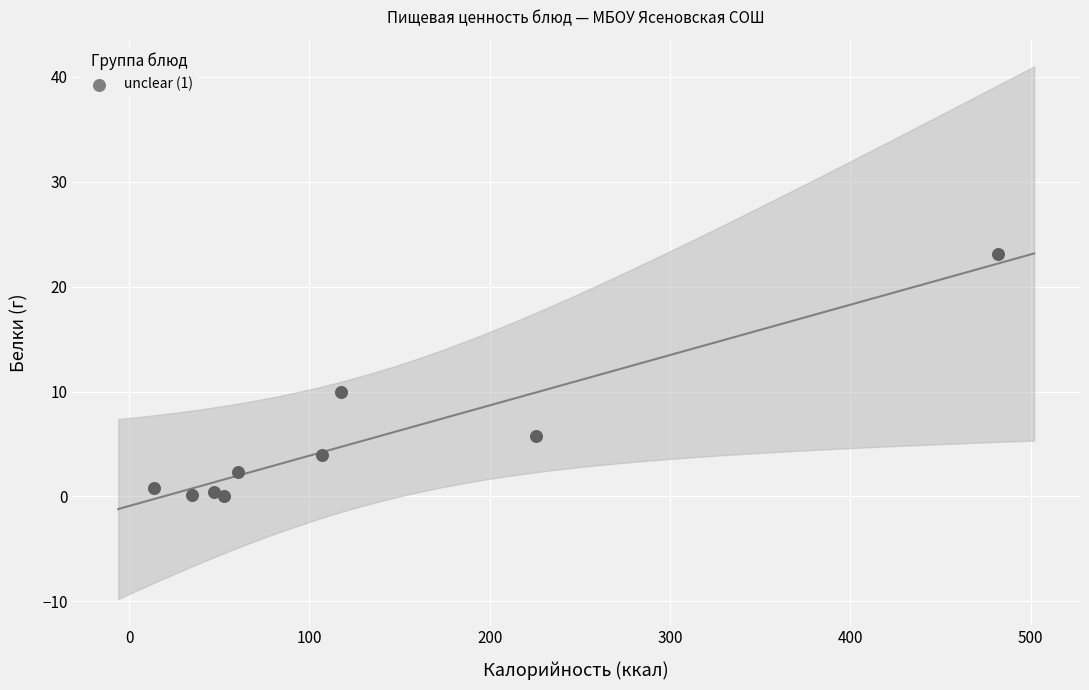

What Y value in the scatter plot is closest to 11?

10.0